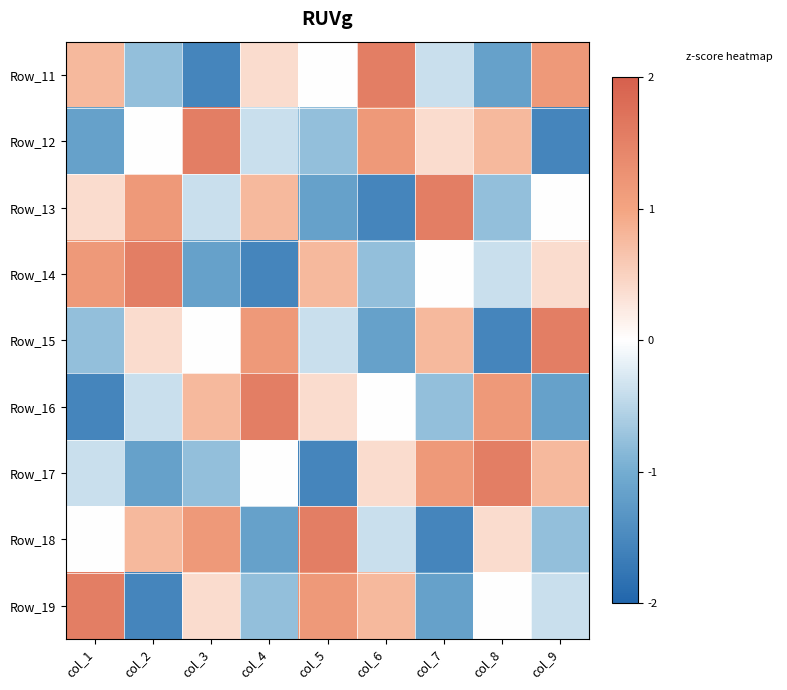

Reading left to right, list all the values displayed in this chart.

Row_11: col_1=0.8	col_2=-0.8	col_3=-1.5	col_4=0.4	col_5=0.0	col_6=1.5	col_7=-0.4	col_8=-1.2	col_9=1.2
Row_12: col_1=-1.2	col_2=0.0	col_3=1.5	col_4=-0.4	col_5=-0.8	col_6=1.2	col_7=0.4	col_8=0.8	col_9=-1.5
Row_13: col_1=0.4	col_2=1.2	col_3=-0.4	col_4=0.8	col_5=-1.2	col_6=-1.5	col_7=1.5	col_8=-0.8	col_9=0.0
Row_14: col_1=1.2	col_2=1.5	col_3=-1.2	col_4=-1.5	col_5=0.8	col_6=-0.8	col_7=0.0	col_8=-0.4	col_9=0.4
Row_15: col_1=-0.8	col_2=0.4	col_3=0.0	col_4=1.2	col_5=-0.4	col_6=-1.2	col_7=0.8	col_8=-1.5	col_9=1.5
Row_16: col_1=-1.5	col_2=-0.4	col_3=0.8	col_4=1.5	col_5=0.4	col_6=0.0	col_7=-0.8	col_8=1.2	col_9=-1.2
Row_17: col_1=-0.4	col_2=-1.2	col_3=-0.8	col_4=0.0	col_5=-1.5	col_6=0.4	col_7=1.2	col_8=1.5	col_9=0.8
Row_18: col_1=0.0	col_2=0.8	col_3=1.2	col_4=-1.2	col_5=1.5	col_6=-0.4	col_7=-1.5	col_8=0.4	col_9=-0.8
Row_19: col_1=1.5	col_2=-1.5	col_3=0.4	col_4=-0.8	col_5=1.2	col_6=0.8	col_7=-1.2	col_8=0.0	col_9=-0.4